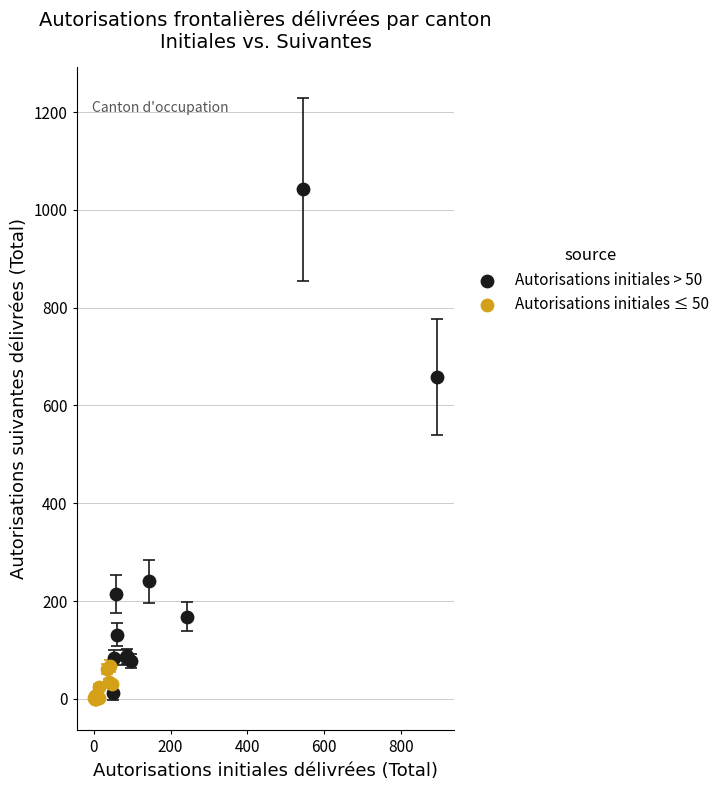

What are all the series names shown in the legend?

Autorisations initiales > 50, Autorisations initiales ≤ 50